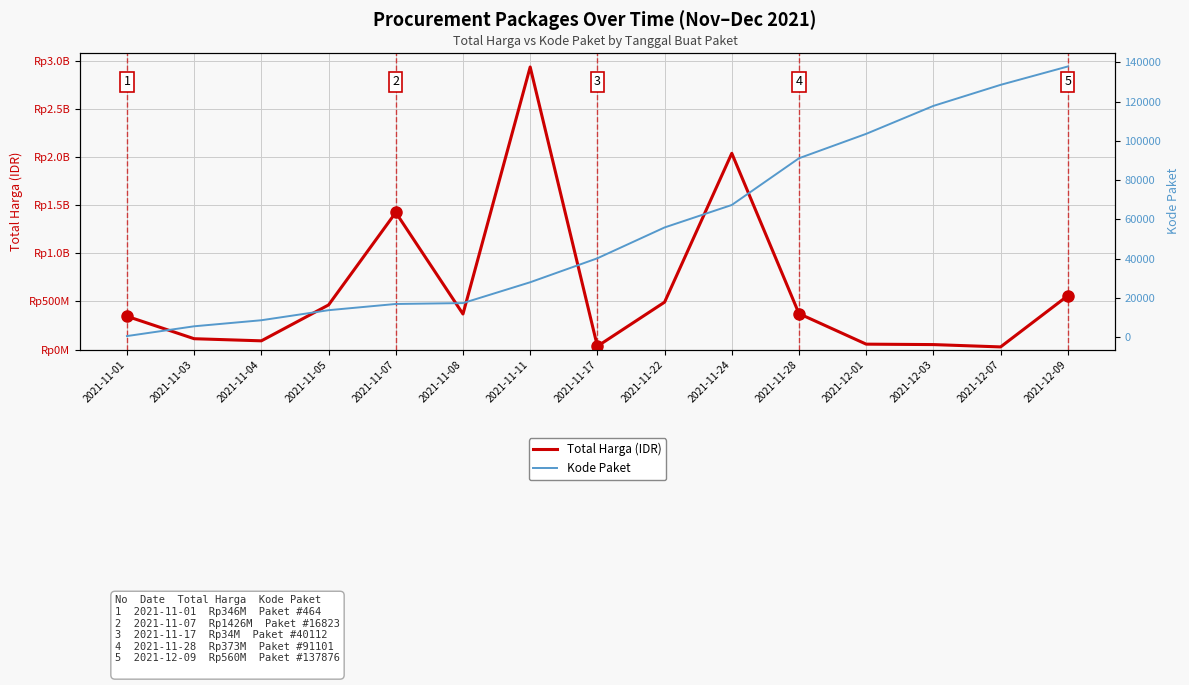

What position from the right is 2021-11-08?

10